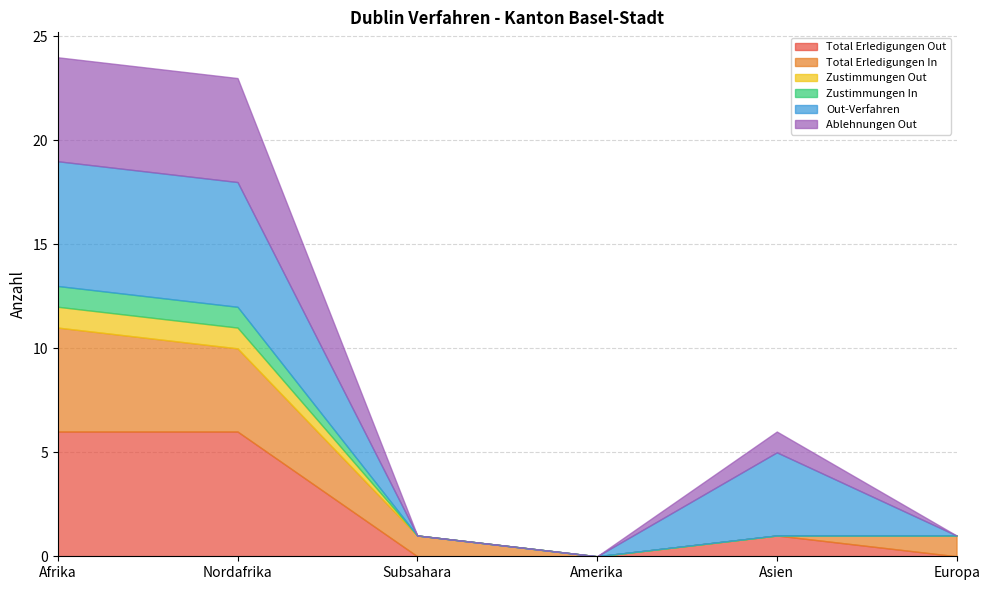

After their last crossing, which series has the higher values: Total Erledigungen In or Out-Verfahren?

Total Erledigungen In